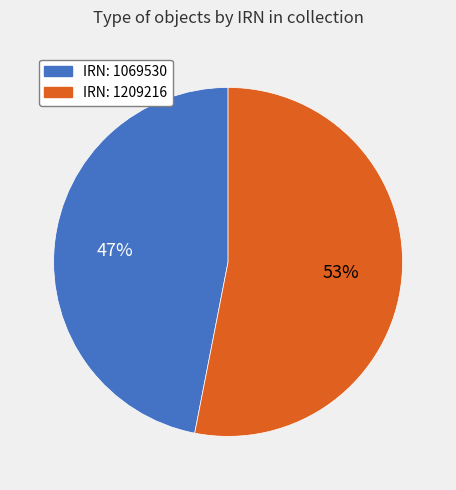

How many slices are in this pie chart?

2